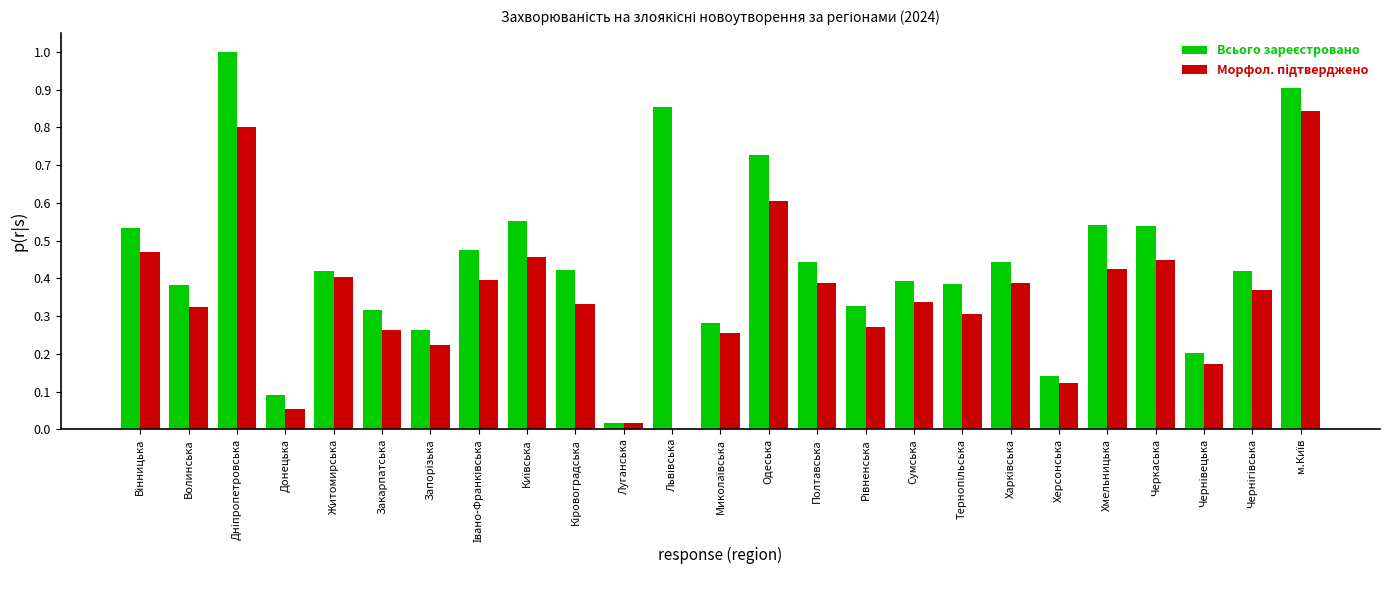

List the labels in order of Морфол. підтверджено value, smallest first.

Львівська, Луганська, Донецька, Херсонська, Чернівецька, Запорізька, Миколаївська, Закарпатська, Рівненська, Тернопільська, Волинська, Кіровоградська, Сумська, Чернігівська, Харківська, Полтавська, Івано-Франківська, Житомирська, Хмельницька, Черкаська, Київська, Вінницька, Одеська, Дніпропетровська, м.Київ